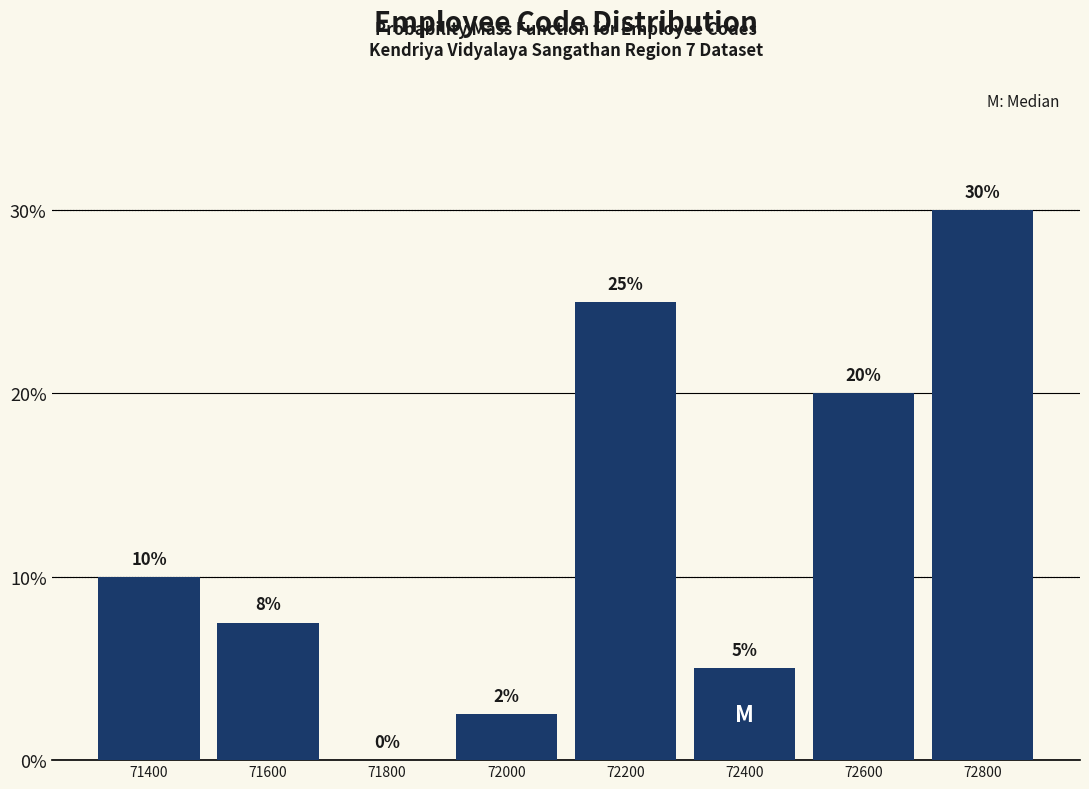

Between 72600 and 71800, which is larger?

72600